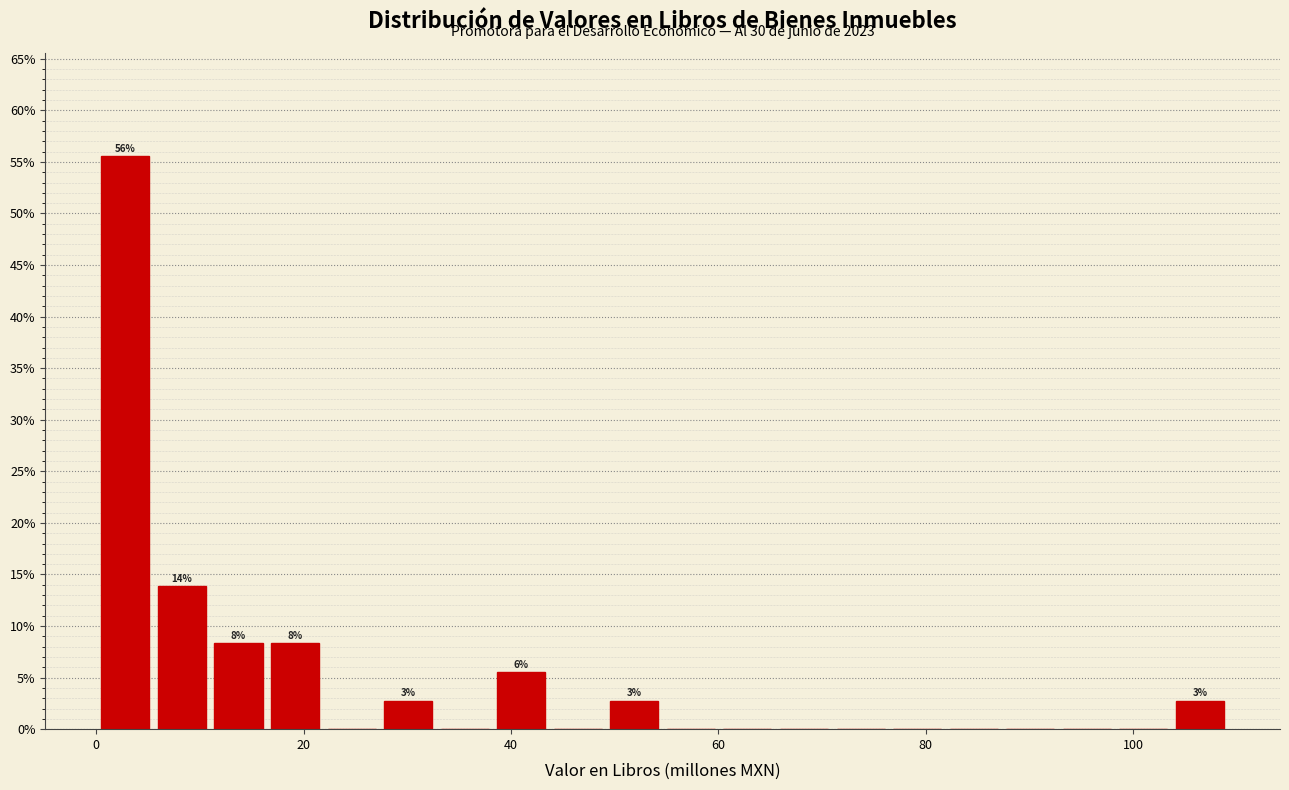

Read against the x-axis, roughly where is the centre of the tallest bar?

2